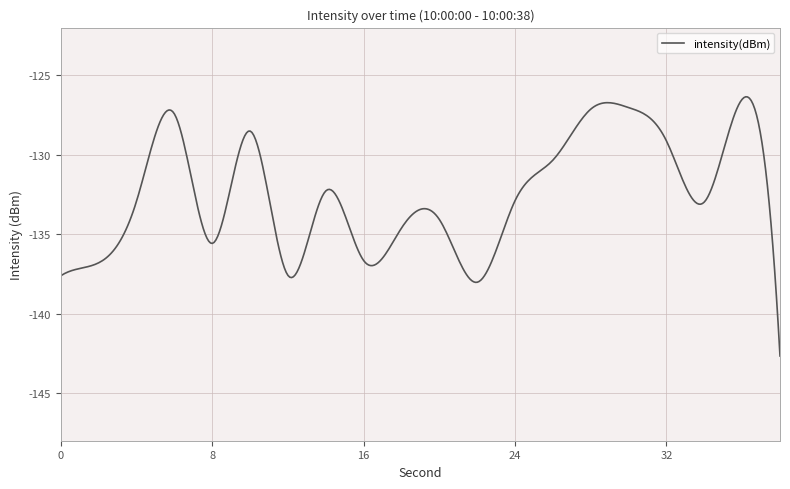

What is the minimum value shown in the chart?

-142.7